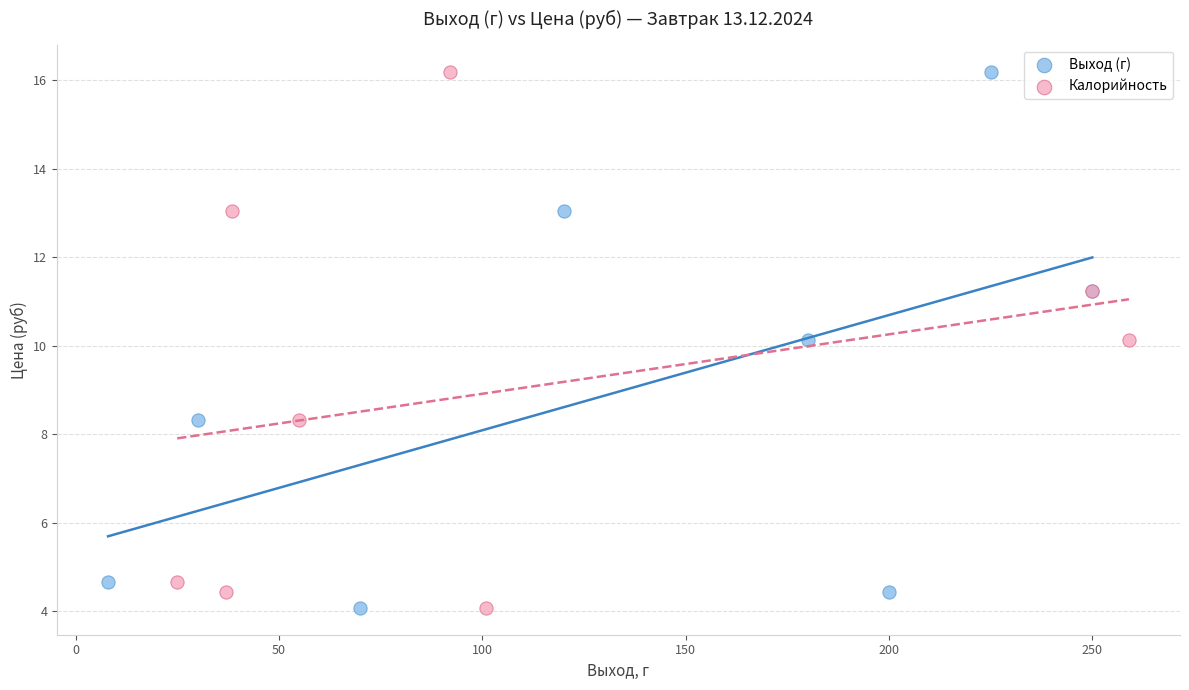

What are all the series names shown in the legend?

Выход (г), Калорийность